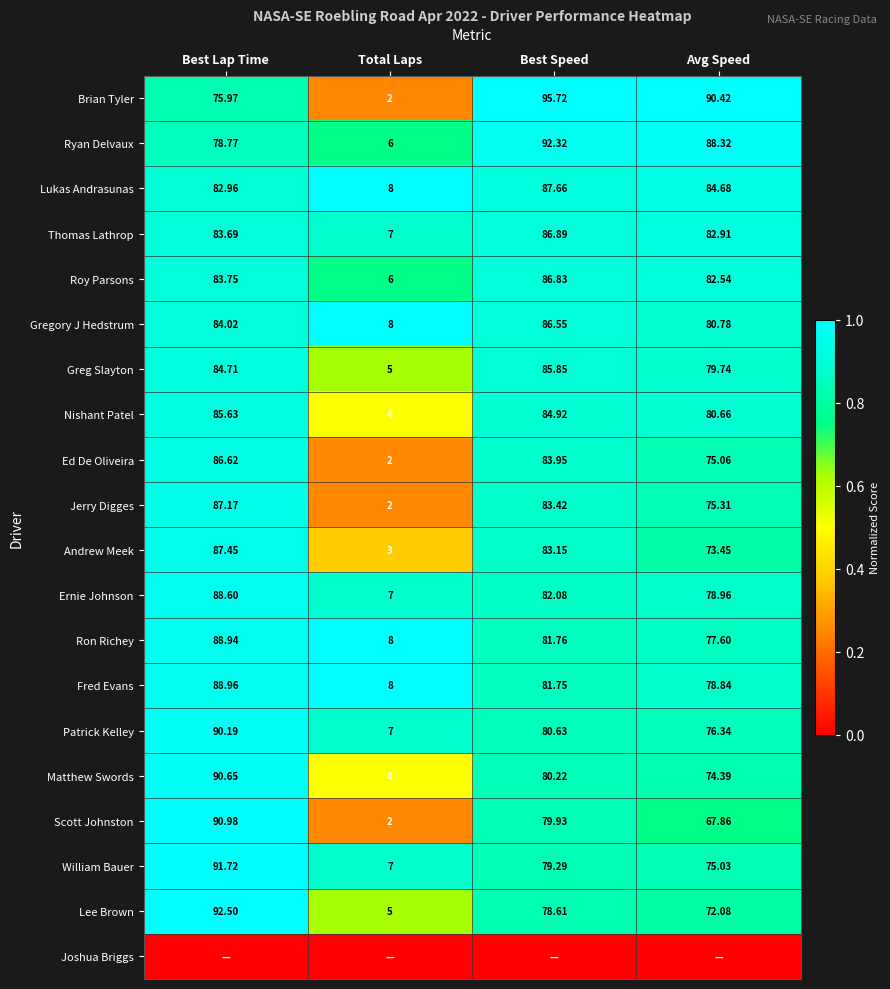

Which has a higher value, Best Speed or Avg Speed?

Best Speed